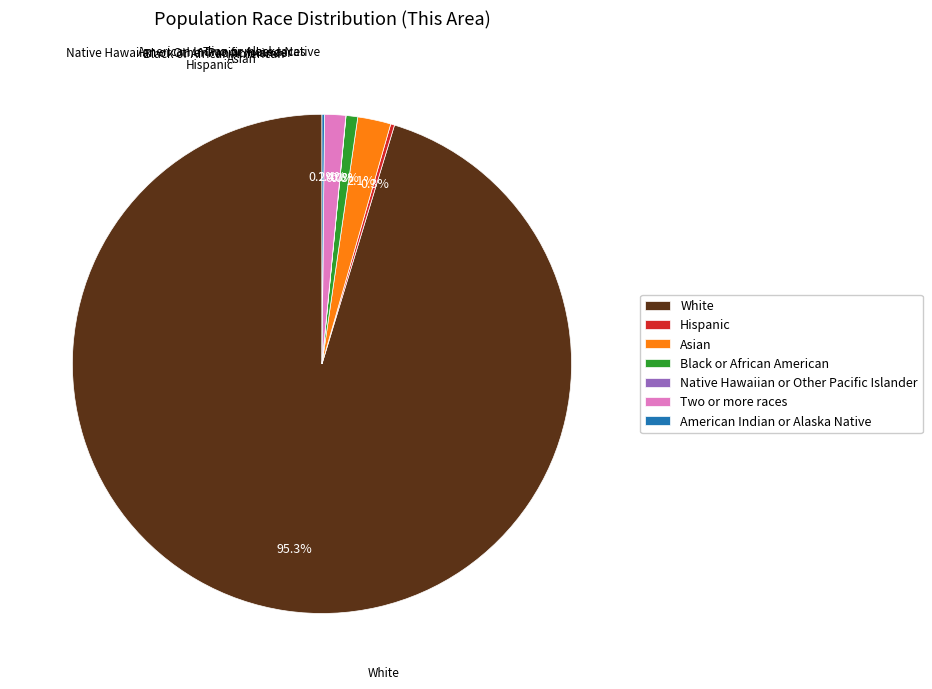

Does Asian account for over 50% of the chart?

No